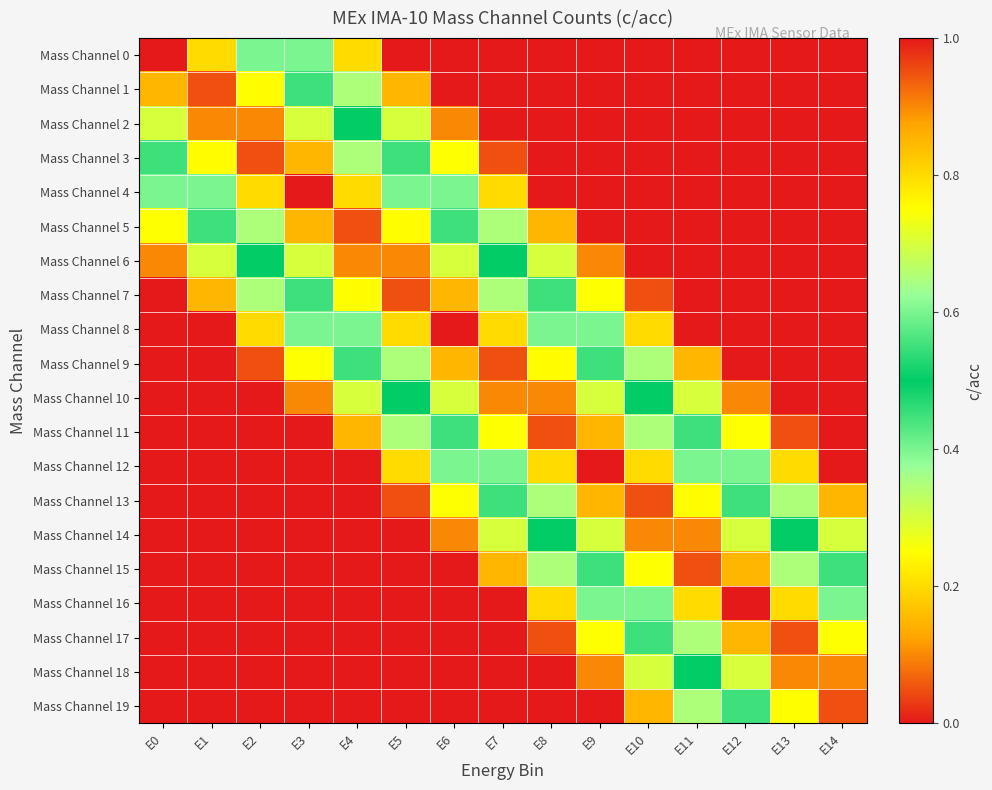

Reading right to left, list all the values displayed in this chart.

Mass Channel 0: E14=0.0	E13=0.0	E12=0.0	E11=0.0	E10=0.0	E9=0.0	E8=0.0	E7=0.0	E6=0.0	E5=0.0	E4=0.2	E3=0.4	E2=0.6	E1=0.8	E0=1.0
Mass Channel 1: E14=0.0	E13=0.0	E12=0.0	E11=0.0	E10=0.0	E9=0.0	E8=0.0	E7=0.0	E6=0.0	E5=0.2	E4=0.3	E3=0.5	E2=0.8	E1=0.9	E0=0.8
Mass Channel 2: E14=0.0	E13=0.0	E12=0.0	E11=0.0	E10=0.0	E9=0.0	E8=0.0	E7=0.0	E6=0.1	E5=0.3	E4=0.5	E3=0.7	E2=0.9	E1=0.9	E0=0.7
Mass Channel 3: E14=0.0	E13=0.0	E12=0.0	E11=0.0	E10=0.0	E9=0.0	E8=0.0	E7=0.1	E6=0.2	E5=0.5	E4=0.7	E3=0.8	E2=0.9	E1=0.8	E0=0.6
Mass Channel 4: E14=0.0	E13=0.0	E12=0.0	E11=0.0	E10=0.0	E9=0.0	E8=0.0	E7=0.2	E6=0.4	E5=0.6	E4=0.8	E3=1.0	E2=0.8	E1=0.6	E0=0.4
Mass Channel 5: E14=0.0	E13=0.0	E12=0.0	E11=0.0	E10=0.0	E9=0.0	E8=0.2	E7=0.3	E6=0.5	E5=0.8	E4=0.9	E3=0.9	E2=0.7	E1=0.4	E0=0.2
Mass Channel 6: E14=0.0	E13=0.0	E12=0.0	E11=0.0	E10=0.0	E9=0.1	E8=0.3	E7=0.5	E6=0.7	E5=0.9	E4=0.9	E3=0.7	E2=0.5	E1=0.3	E0=0.1
Mass Channel 7: E14=0.0	E13=0.0	E12=0.0	E11=0.0	E10=0.1	E9=0.2	E8=0.4	E7=0.6	E6=0.8	E5=0.9	E4=0.8	E3=0.6	E2=0.4	E1=0.2	E0=0.0
Mass Channel 8: E14=0.0	E13=0.0	E12=0.0	E11=0.0	E10=0.2	E9=0.4	E8=0.6	E7=0.8	E6=1.0	E5=0.8	E4=0.6	E3=0.4	E2=0.2	E1=0.0	E0=0.0
Mass Channel 9: E14=0.0	E13=0.0	E12=0.0	E11=0.2	E10=0.4	E9=0.6	E8=0.8	E7=0.9	E6=0.9	E5=0.6	E4=0.4	E3=0.2	E2=0.1	E1=0.0	E0=0.0
Mass Channel 10: E14=0.0	E13=0.0	E12=0.1	E11=0.3	E10=0.5	E9=0.7	E8=0.9	E7=0.9	E6=0.7	E5=0.5	E4=0.3	E3=0.1	E2=0.0	E1=0.0	E0=0.0
Mass Channel 11: E14=0.0	E13=0.1	E12=0.2	E11=0.5	E10=0.7	E9=0.9	E8=0.9	E7=0.7	E6=0.5	E5=0.3	E4=0.1	E3=0.0	E2=0.0	E1=0.0	E0=0.0
Mass Channel 12: E14=0.0	E13=0.2	E12=0.4	E11=0.6	E10=0.8	E9=1.0	E8=0.8	E7=0.6	E6=0.4	E5=0.2	E4=0.0	E3=0.0	E2=0.0	E1=0.0	E0=0.0
Mass Channel 13: E14=0.2	E13=0.3	E12=0.5	E11=0.8	E10=1.0	E9=0.8	E8=0.6	E7=0.4	E6=0.2	E5=0.0	E4=0.0	E3=0.0	E2=0.0	E1=0.0	E0=0.0
Mass Channel 14: E14=0.3	E13=0.5	E12=0.7	E11=0.9	E10=0.9	E9=0.7	E8=0.5	E7=0.3	E6=0.1	E5=0.0	E4=0.0	E3=0.0	E2=0.0	E1=0.0	E0=0.0
Mass Channel 15: E14=0.4	E13=0.6	E12=0.8	E11=0.9	E10=0.7	E9=0.5	E8=0.3	E7=0.2	E6=0.0	E5=0.0	E4=0.0	E3=0.0	E2=0.0	E1=0.0	E0=0.0
Mass Channel 16: E14=0.6	E13=0.8	E12=1.0	E11=0.8	E10=0.6	E9=0.4	E8=0.2	E7=0.0	E6=0.0	E5=0.0	E4=0.0	E3=0.0	E2=0.0	E1=0.0	E0=0.0
Mass Channel 17: E14=0.7	E13=0.9	E12=0.9	E11=0.6	E10=0.4	E9=0.2	E8=0.1	E7=0.0	E6=0.0	E5=0.0	E4=0.0	E3=0.0	E2=0.0	E1=0.0	E0=0.0
Mass Channel 18: E14=0.9	E13=0.9	E12=0.7	E11=0.5	E10=0.3	E9=0.1	E8=0.0	E7=0.0	E6=0.0	E5=0.0	E4=0.0	E3=0.0	E2=0.0	E1=0.0	E0=0.0
Mass Channel 19: E14=1.0	E13=0.8	E12=0.6	E11=0.3	E10=0.2	E9=0.0	E8=0.0	E7=0.0	E6=0.0	E5=0.0	E4=0.0	E3=0.0	E2=0.0	E1=0.0	E0=0.0